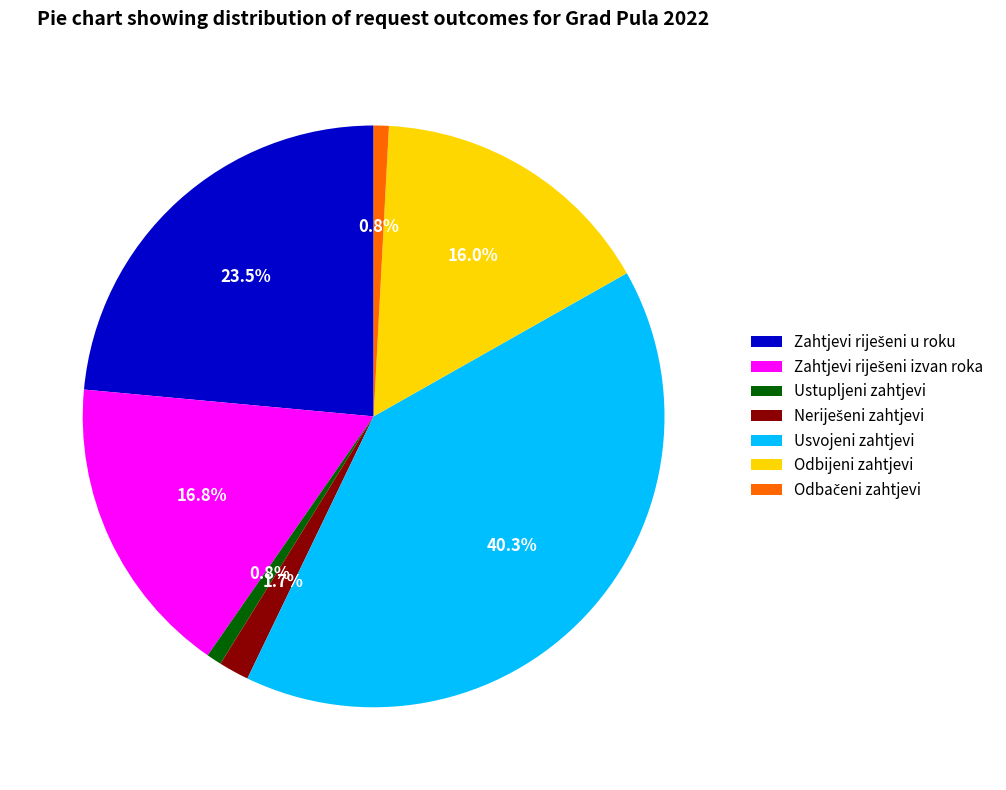

What percentage is NOT represented by Usvojeni zahtjevi?

59.7%